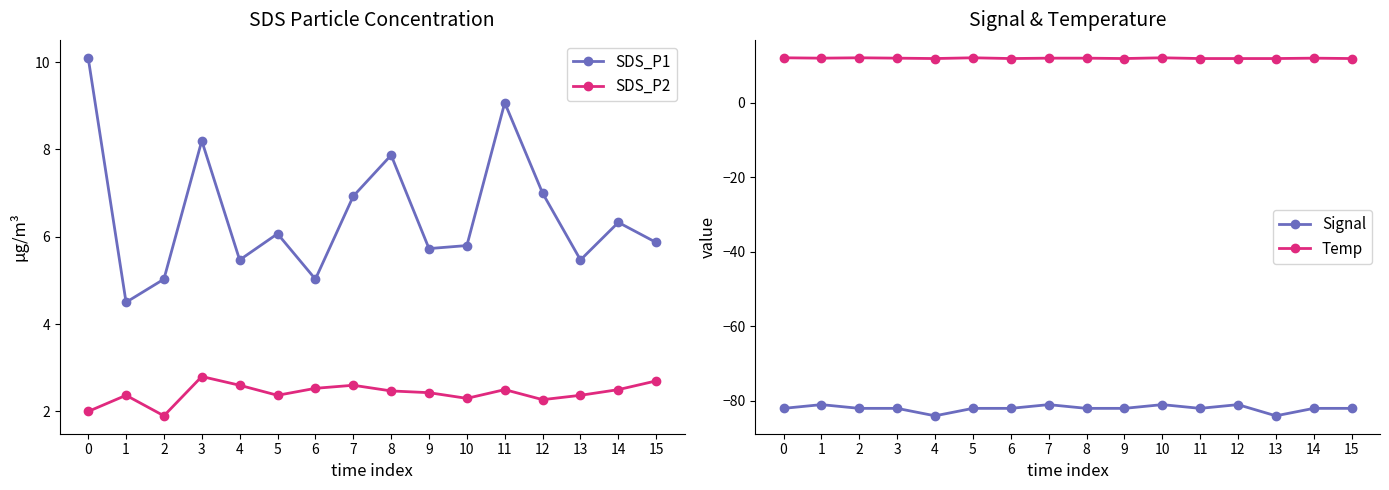

What is the difference between the SDS_P2 values at 12 and 14?

0.2